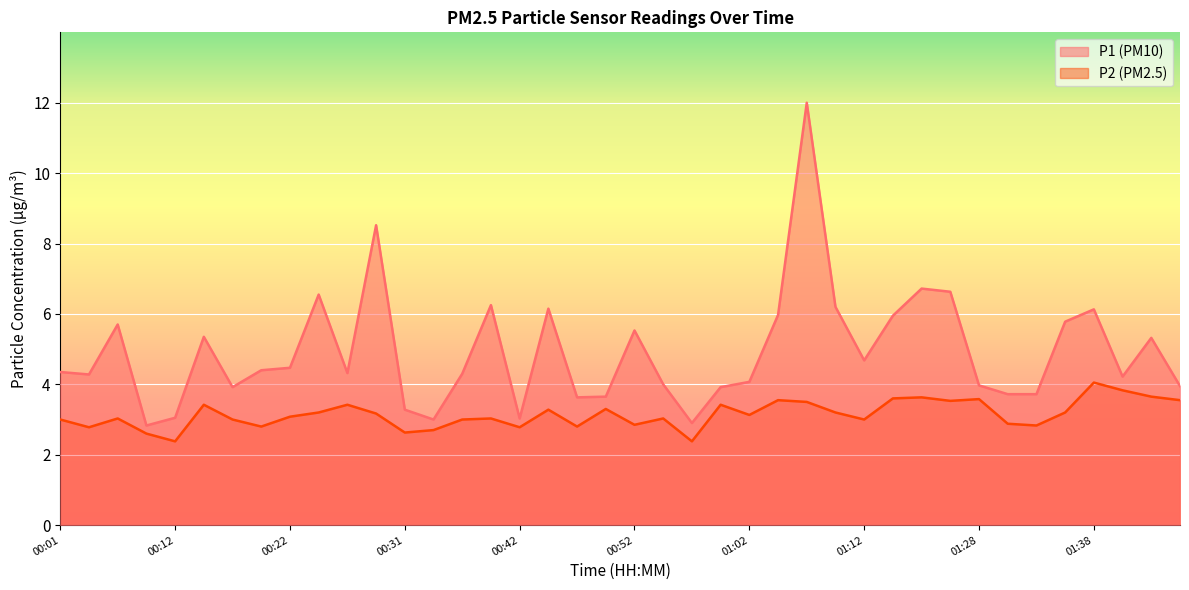

What is the approximate value of P2 at 00:49?

3.3